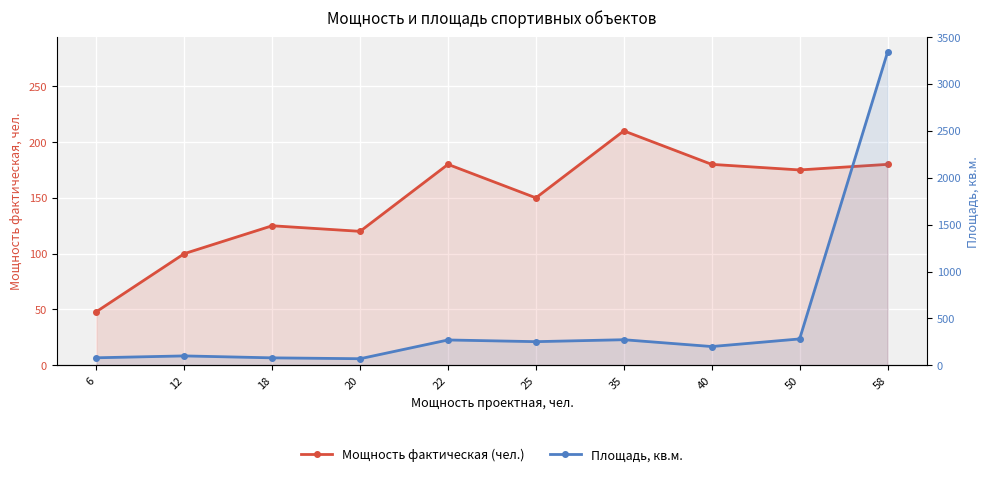

At which label is Площадь, кв.м. closest to 1704?

50